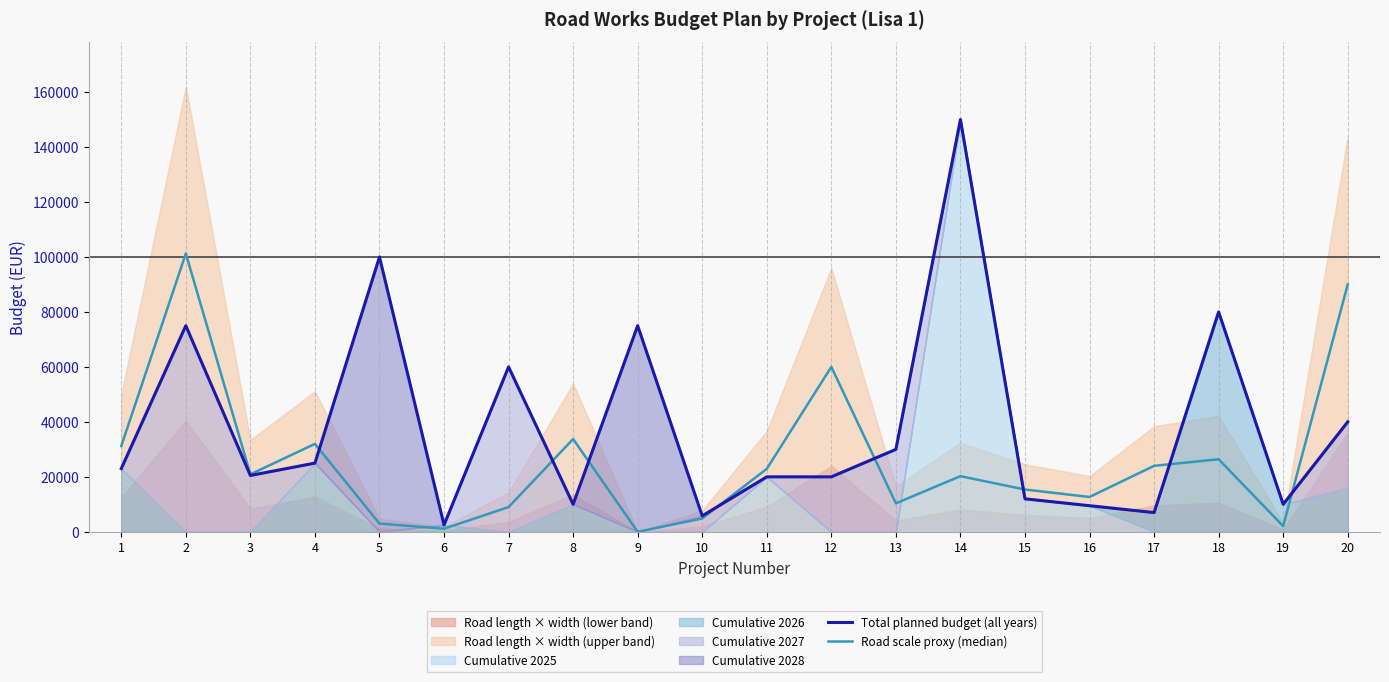

The value of Total planned budget (all years) at 3 is 20500.0. True or false?

True